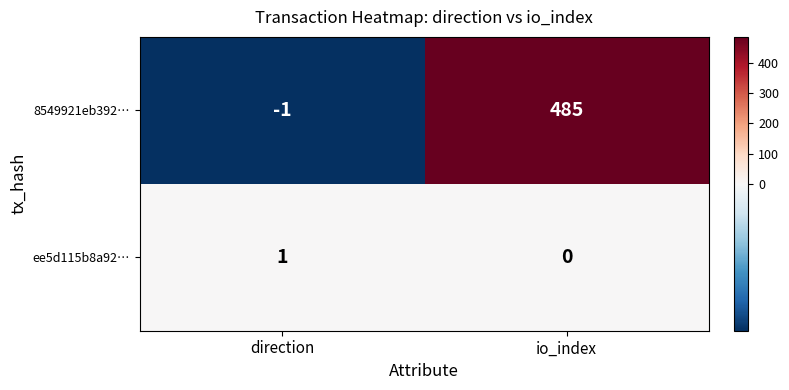

How many data points does each series have?

2